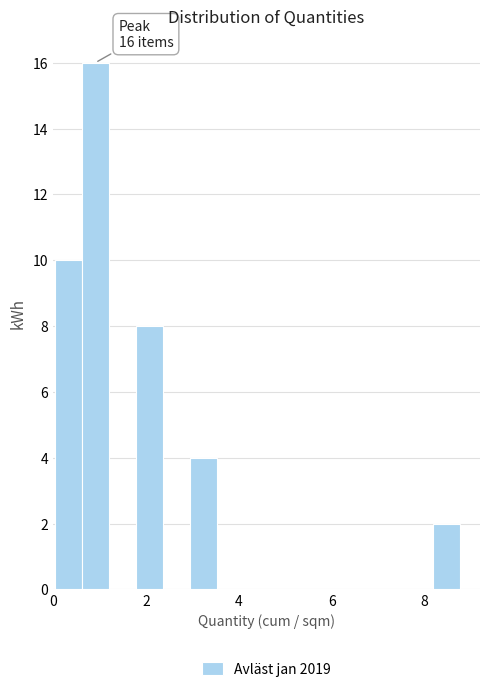

Around what value on the x-axis is the tallest bar? Give the approximate position of its centre, as read against the axis.

1.0